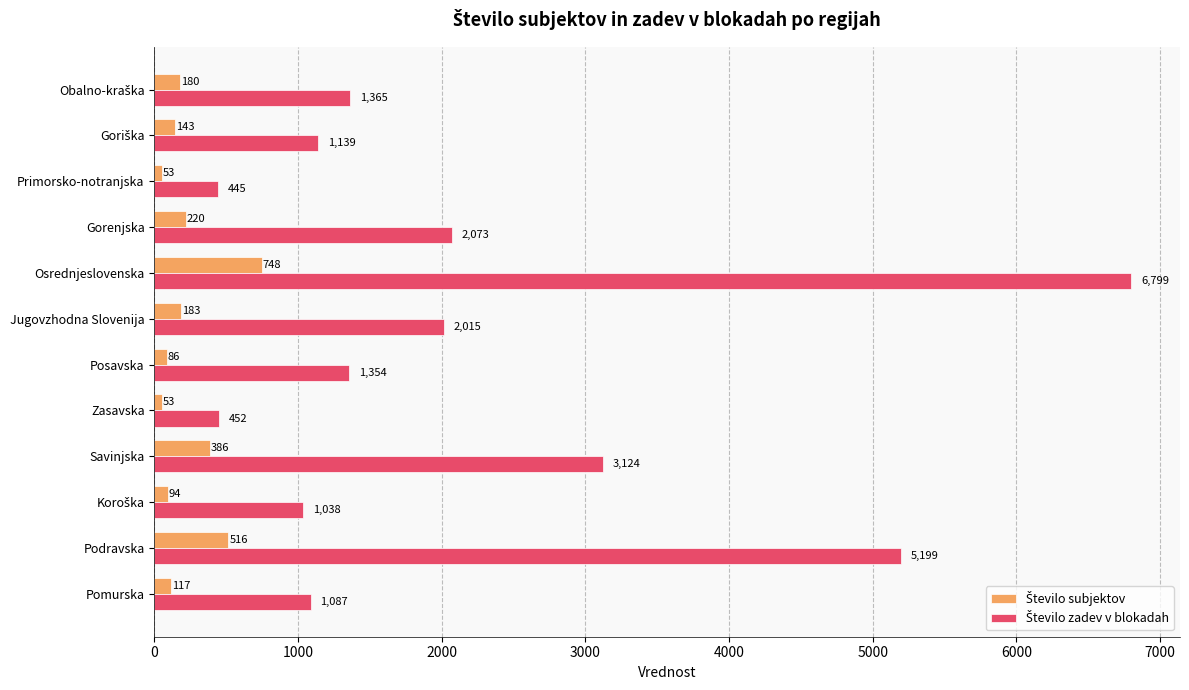

At which category is the sum across all series the highest?

Osrednjeslovenska